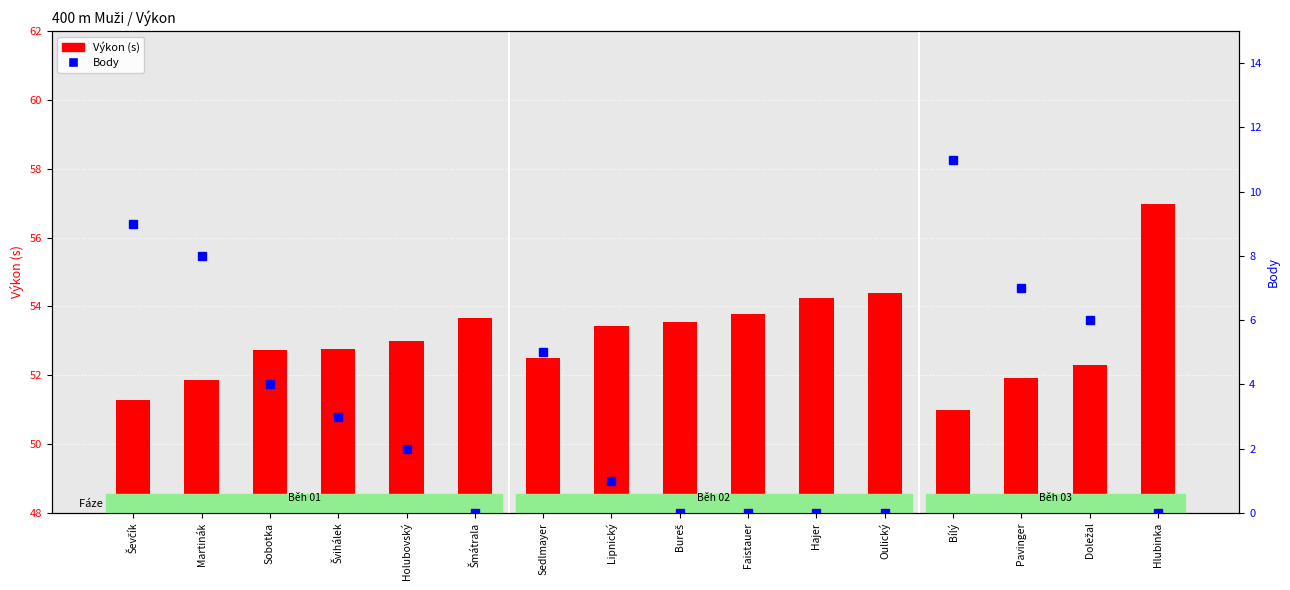

What is the sum of the Výkon (s) values at Holubovský and Sedlmayer?

105.5